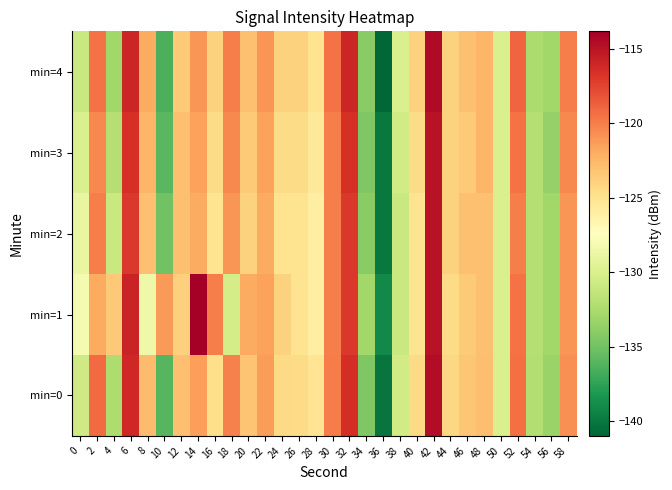

Reading right to left, what are all the values shown in this chart?

min=0: 58=-120.7	56=-133.3	54=-132.1	52=-119.5	50=-130.0	48=-122.9	46=-123.3	44=-124.3	42=-114.7	40=-124.4	38=-130.5	36=-140.2	34=-134.4	32=-116.5	30=-120.0	28=-125.1	26=-124.5	24=-124.4	22=-121.3	20=-123.3	18=-120.2	16=-124.7	14=-121.5	12=-123.0	10=-136.1	8=-122.8	6=-116.2	4=-132.4	2=-119.2	0=-130.6
min=1: 58=-121.0	56=-133.0	54=-132.0	52=-119.5	50=-130.0	48=-123.0	46=-123.5	44=-124.5	42=-115.0	40=-125.0	38=-131.0	36=-139.0	34=-133.0	32=-117.0	30=-120.0	28=-126.0	26=-125.0	24=-124.0	22=-121.5	20=-122.0	18=-130.3	16=-120.0	14=-113.8	12=-123.9	10=-121.2	8=-128.6	6=-115.9	4=-123.5	2=-122.0	0=-128.1
min=2: 58=-121.0	56=-133.0	54=-132.0	52=-120.0	50=-130.0	48=-123.0	46=-123.0	44=-124.0	42=-115.0	40=-125.0	38=-131.0	36=-140.0	34=-134.0	32=-117.0	30=-120.0	28=-126.0	26=-125.0	24=-125.0	22=-122.0	20=-124.0	18=-121.0	16=-125.0	14=-122.0	12=-123.0	10=-135.0	8=-123.0	6=-117.0	4=-131.0	2=-120.0	0=-129.0
min=3: 58=-120.5	56=-133.5	54=-132.0	52=-119.5	50=-130.0	48=-122.5	46=-123.5	44=-124.0	42=-115.0	40=-124.5	38=-130.5	36=-140.0	34=-134.5	32=-116.5	30=-120.0	28=-125.5	26=-124.5	24=-124.5	22=-121.5	20=-123.5	18=-120.5	16=-124.5	14=-121.5	12=-123.0	10=-136.0	8=-122.5	6=-116.5	4=-132.0	2=-120.5	0=-130.0
min=4: 58=-120.0	56=-133.0	54=-132.5	52=-119.0	50=-130.0	48=-122.5	46=-123.0	44=-124.0	42=-114.5	40=-124.0	38=-130.0	36=-141.0	34=-134.0	32=-116.0	30=-119.5	28=-125.0	26=-124.0	24=-124.0	22=-121.0	20=-123.0	18=-120.0	16=-124.0	14=-121.0	12=-123.5	10=-136.5	8=-122.0	6=-116.0	4=-133.0	2=-119.5	0=-131.0